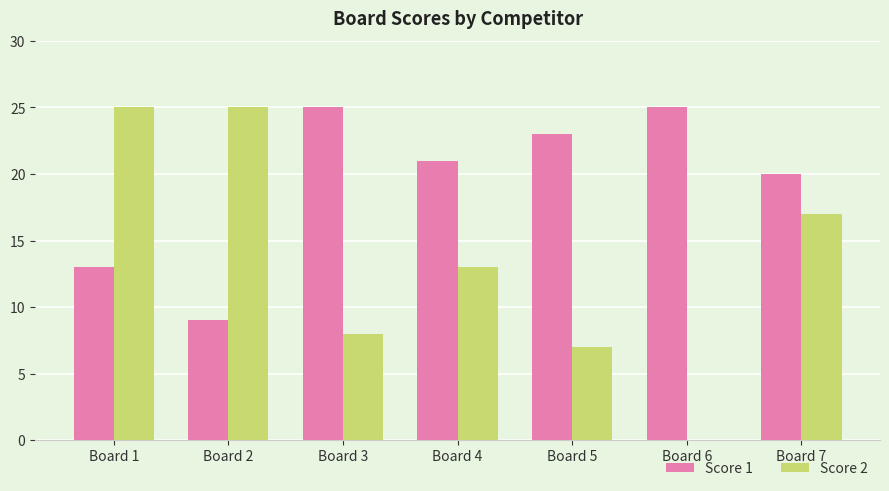

Reading left to right, transcribe all the data shown in this chart.

Score 1: Board 1=13	Board 2=9	Board 3=25	Board 4=21	Board 5=23	Board 6=25	Board 7=20
Score 2: Board 1=25	Board 2=25	Board 3=8	Board 4=13	Board 5=7	Board 6=0	Board 7=17